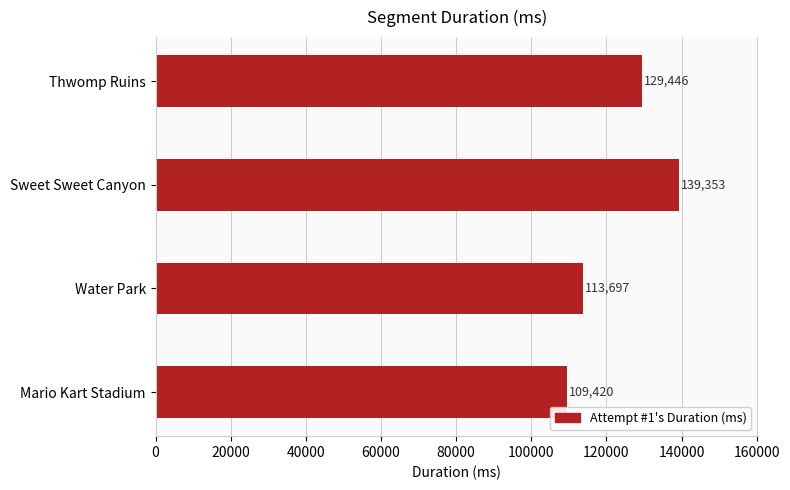

Where is the data nearest to the value 124386?

Thwomp Ruins